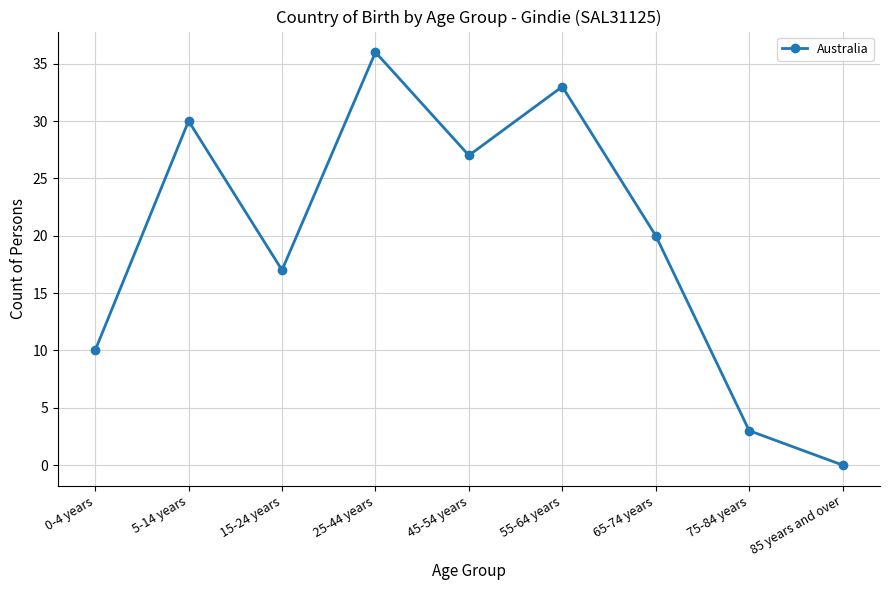

What position from the left is 45-54 years?

5